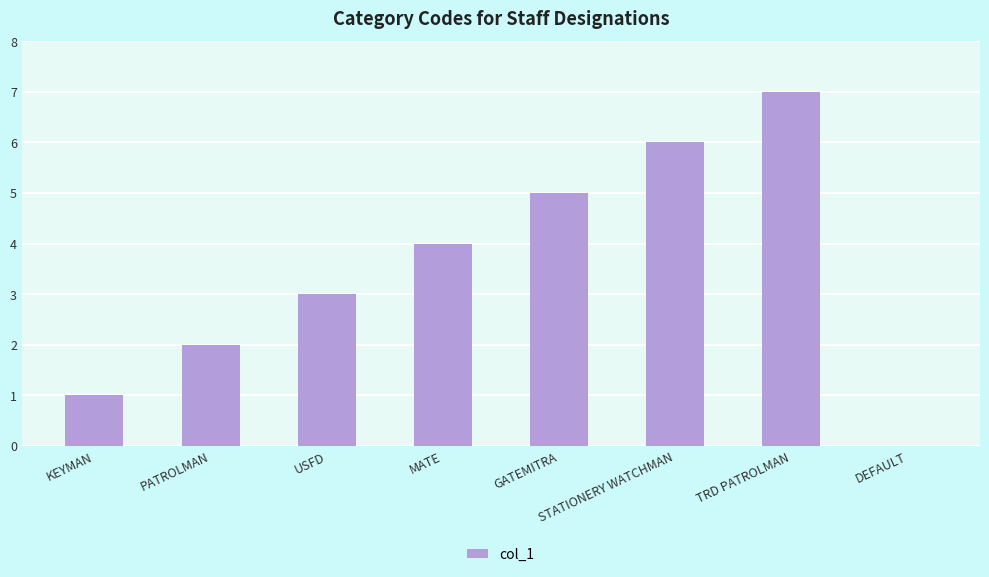

Which category has the highest value across all series?

TRD PATROLMAN